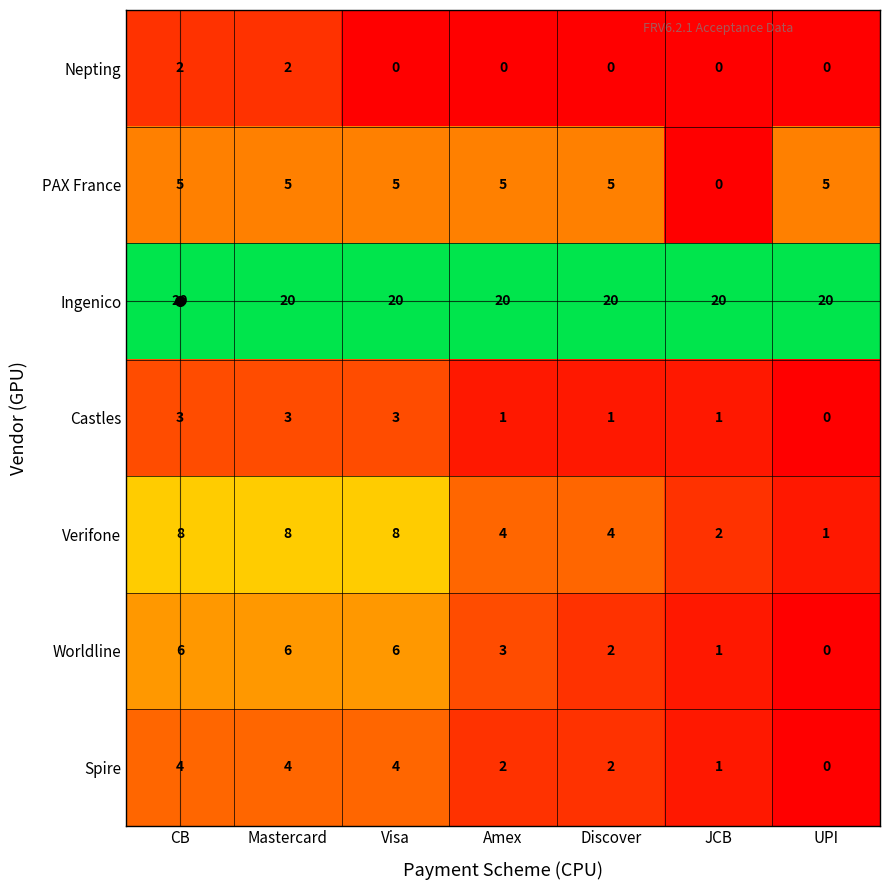

At which label does Worldline first exceed 3?

CB